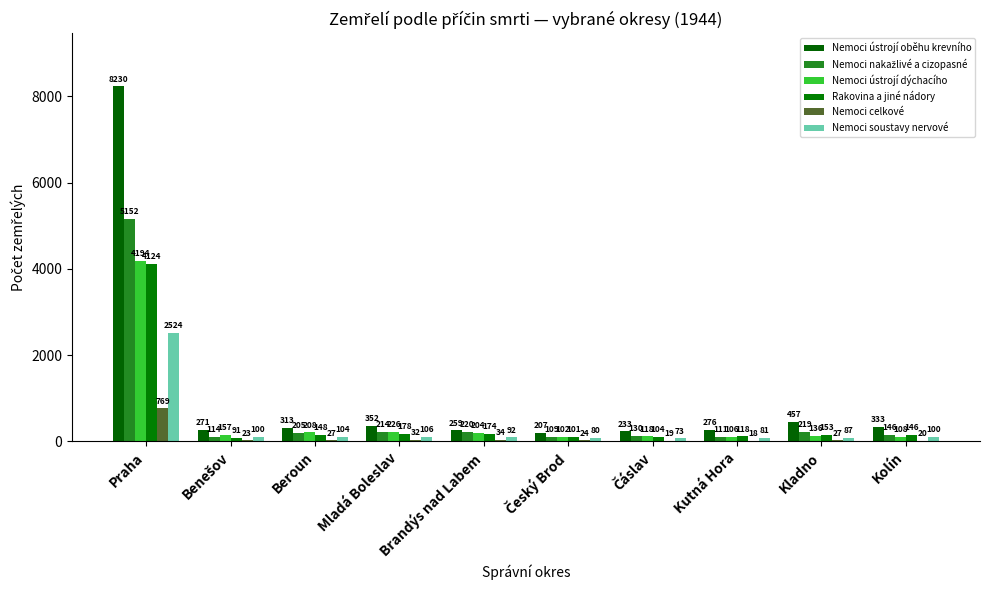

Is the value of Rakovina a jiné nádory at Kolín greater than the value of Nemoci soustavy nervové at Kolín?

Yes